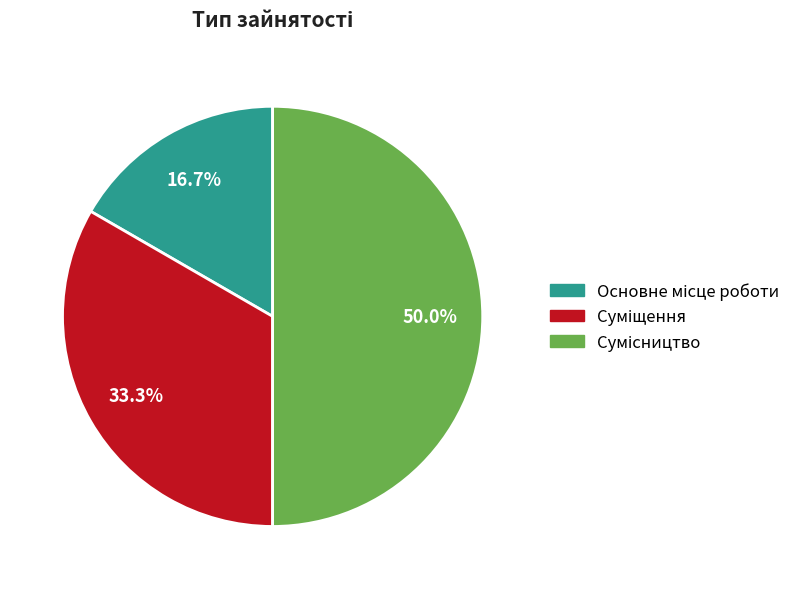

What is the ratio of the value at Сумісництво to the value at Основне місце роботи?

3.0